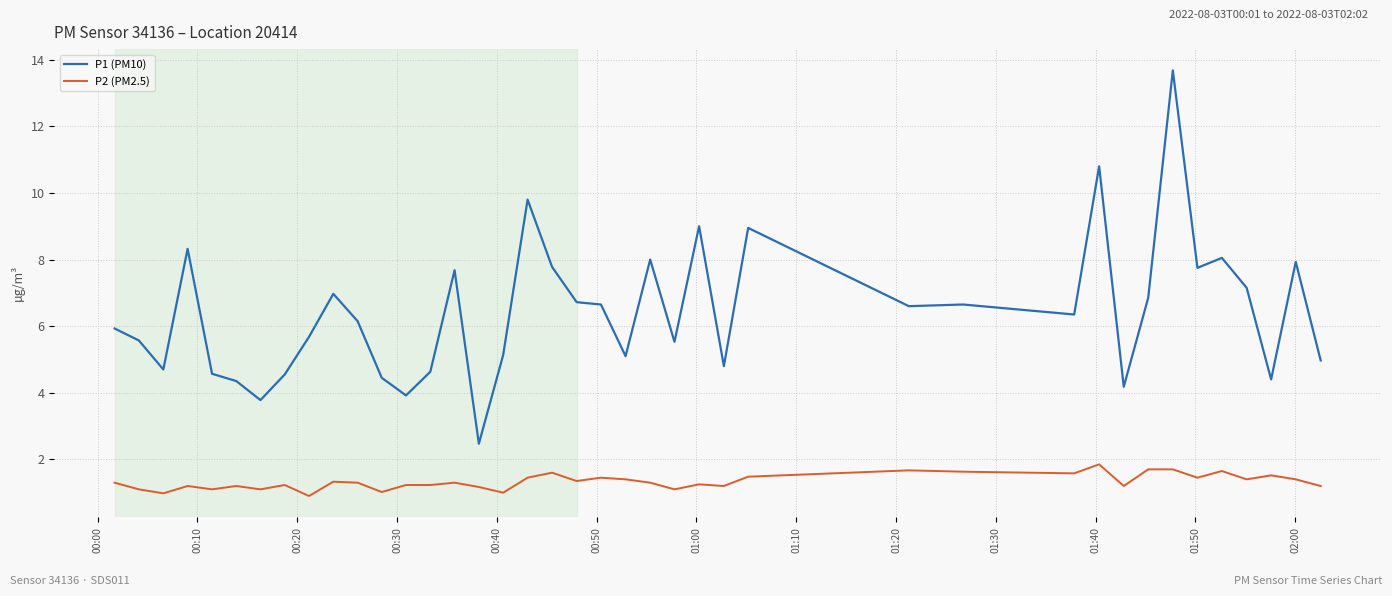

What are all the series names shown in the legend?

P1 (PM10), P2 (PM2.5)